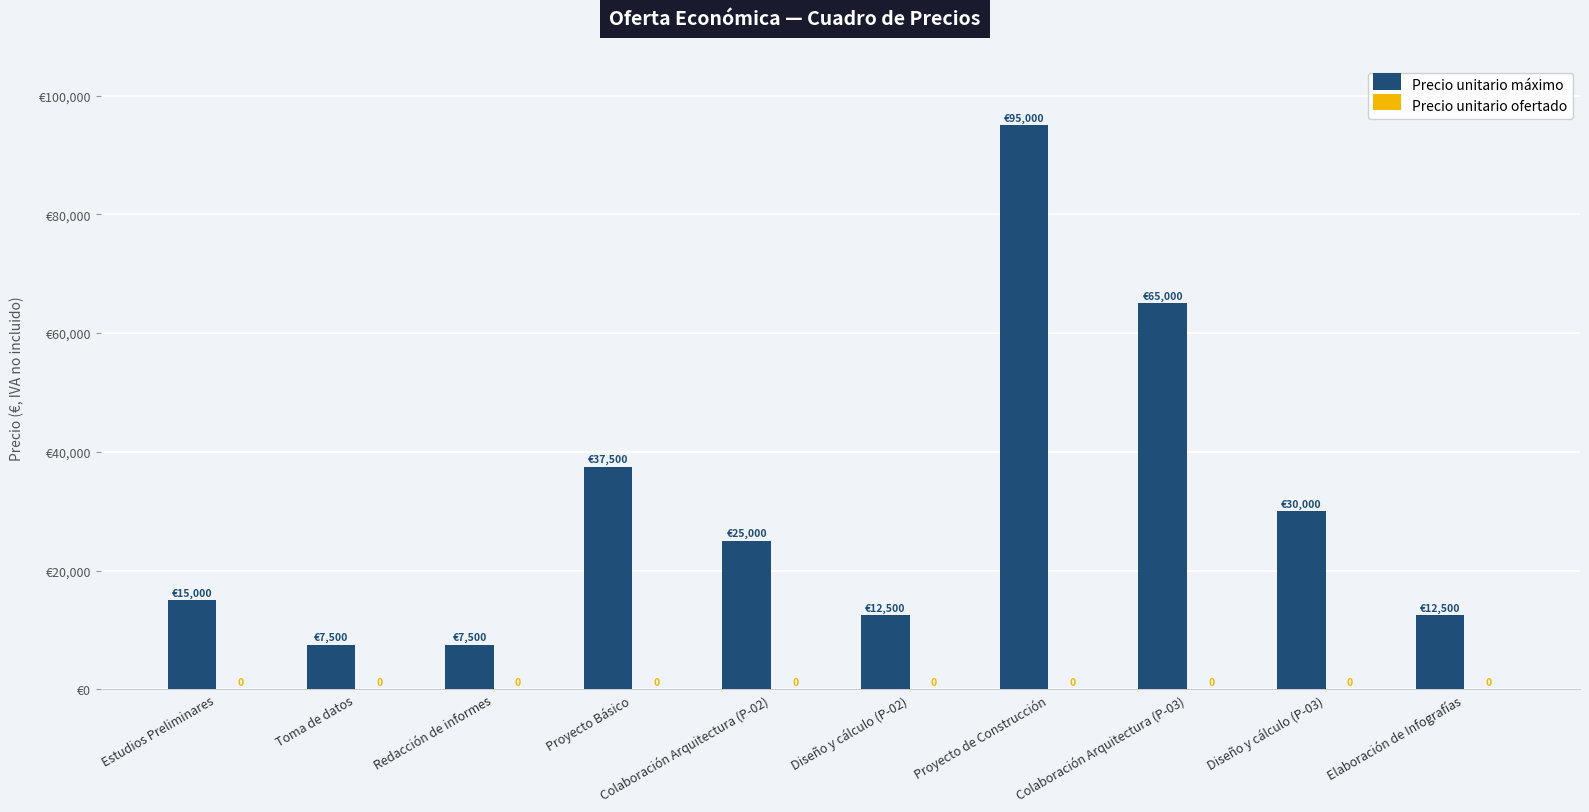

How many bars are there in total?

10